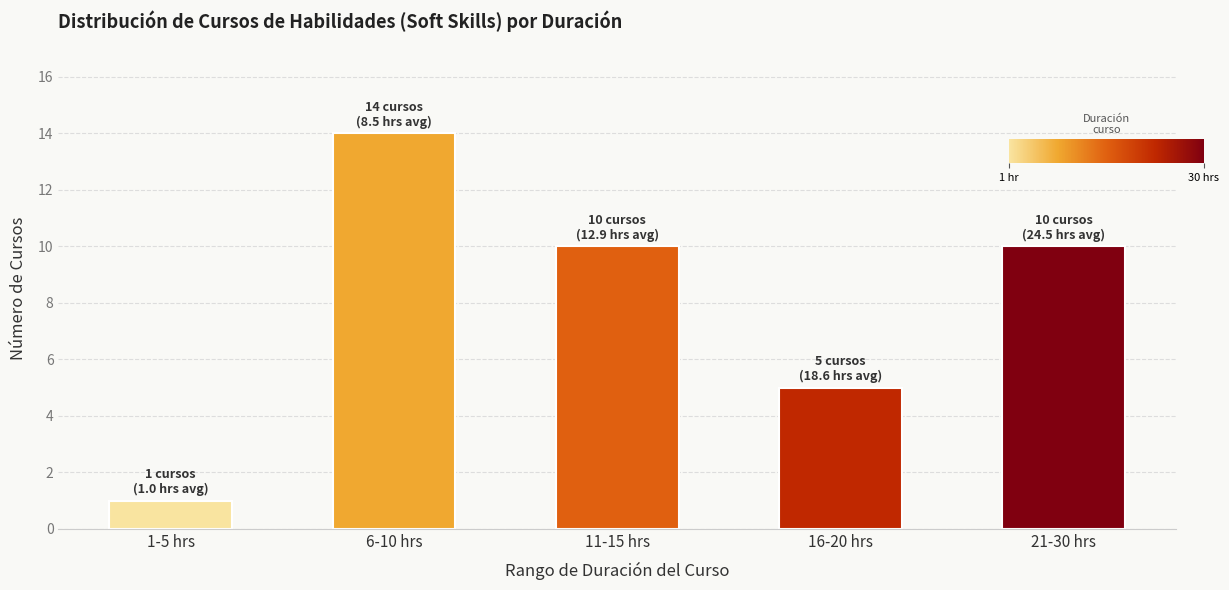

The value at 6-10 hrs is 7. True or false?

False